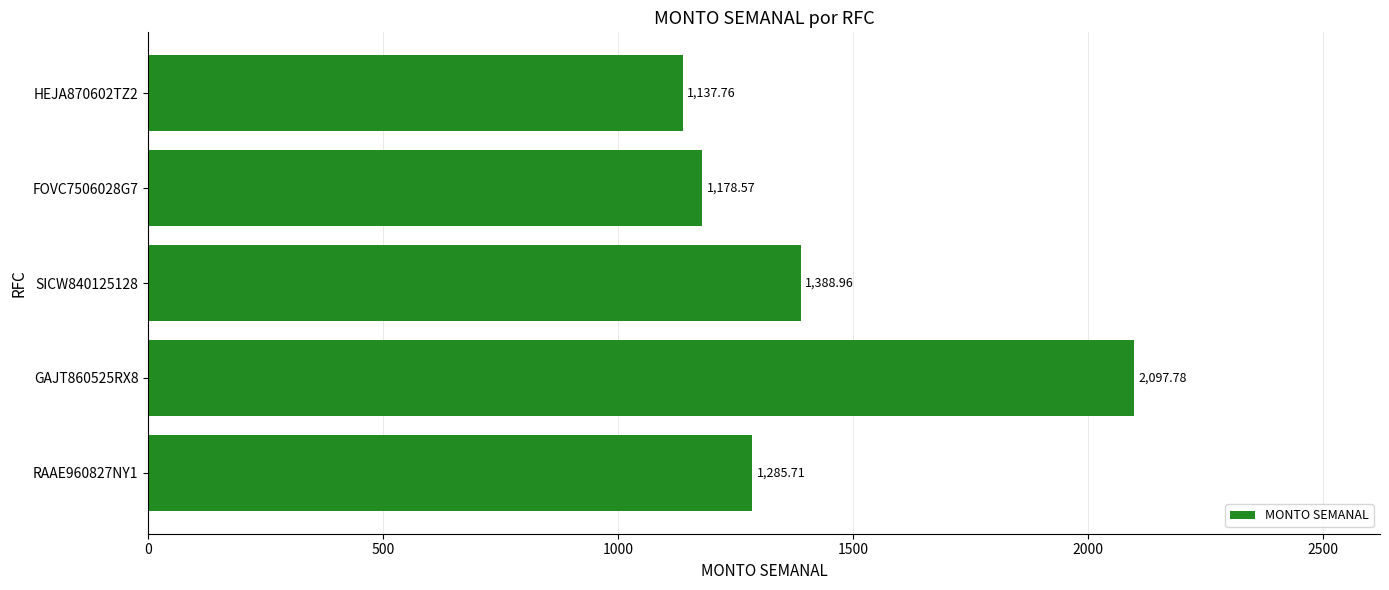

Rank the categories by value from highest to lowest.

GAJT860525RX8, SICW840125128, RAAE960827NY1, FOVC7506028G7, HEJA870602TZ2